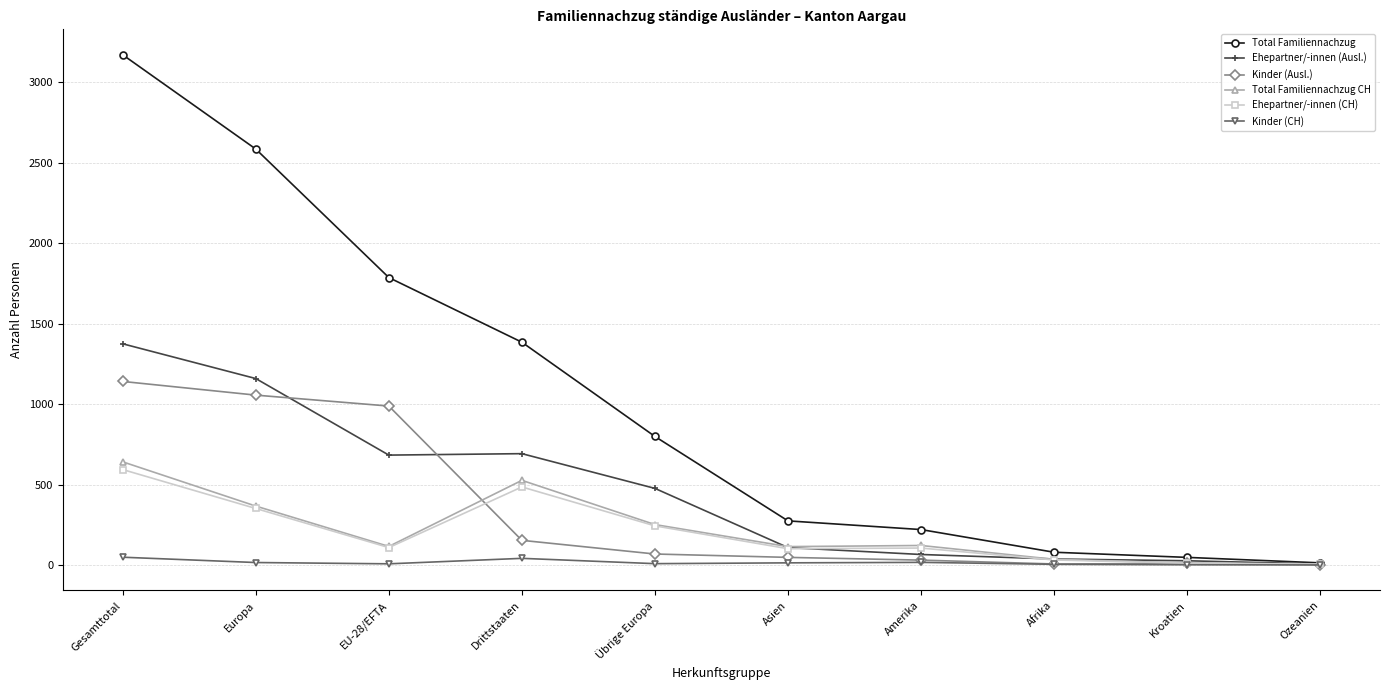

The Total Familiennachzug CH series shows 854 at Gesamttotal. True or false?

False